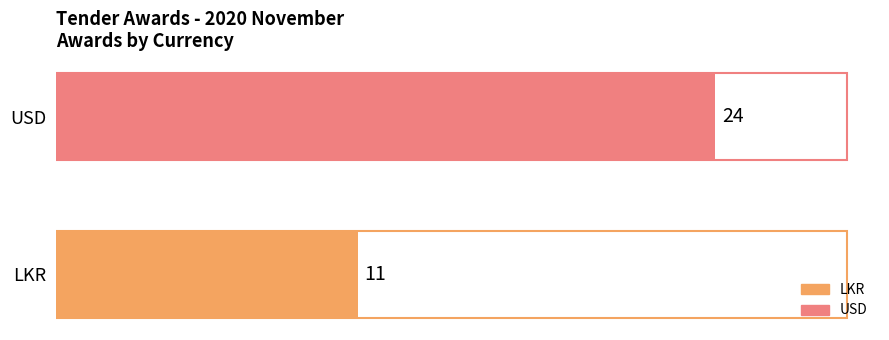

Reading bottom to top, transcribe all the data shown in this chart.

11	24